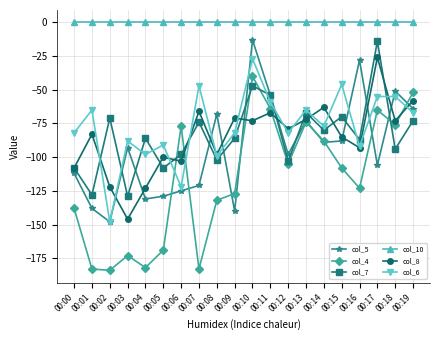

What is the total value across all series at 00:17?

-266